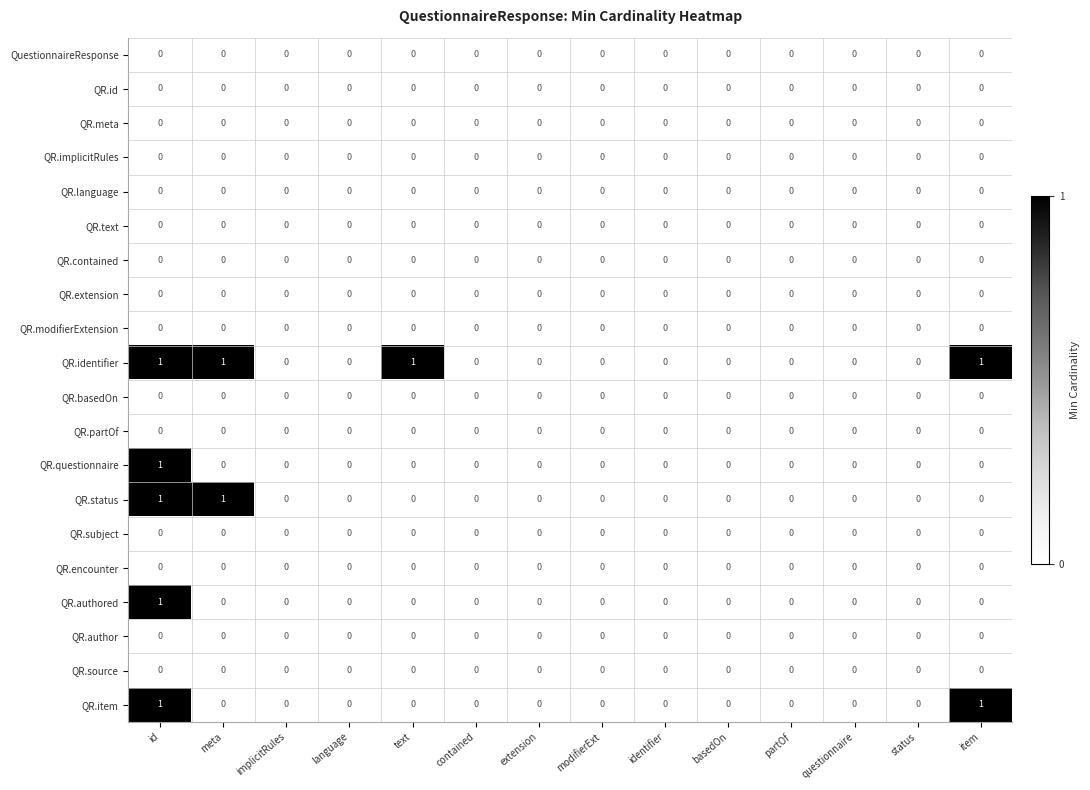

At which category is the sum across all series the highest?

id